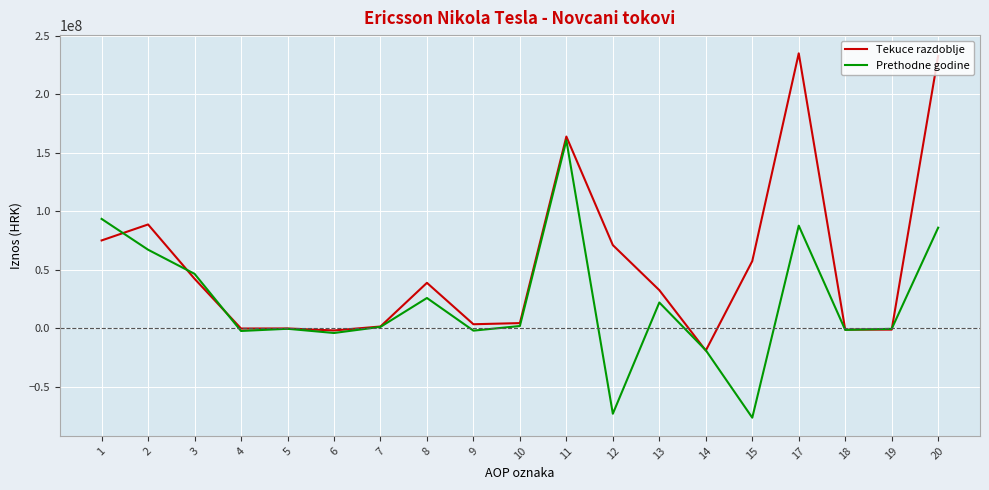

What is the lowest value of the Tekuce razdoblje series?

-18994746